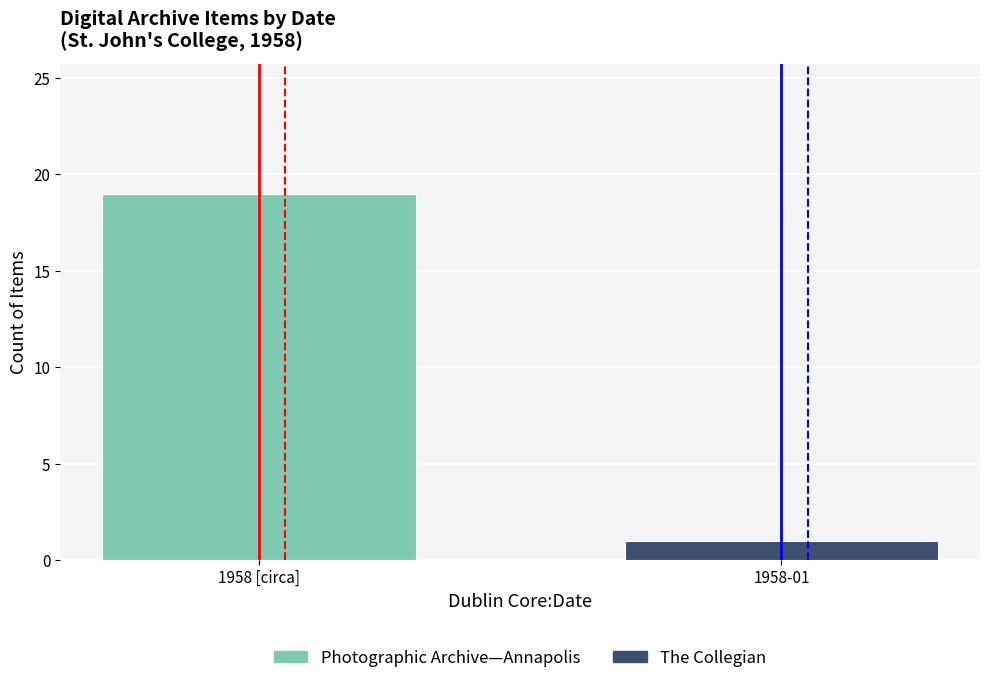

List the series in order of their overall mean, lowest first.

The Collegian, Photographic Archive—Annapolis